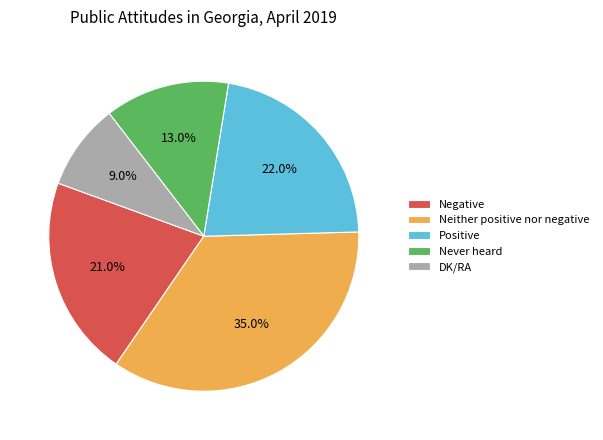

To the nearest percent, what is the difference between the DK/RA and Neither positive nor negative slice percentages?

26%